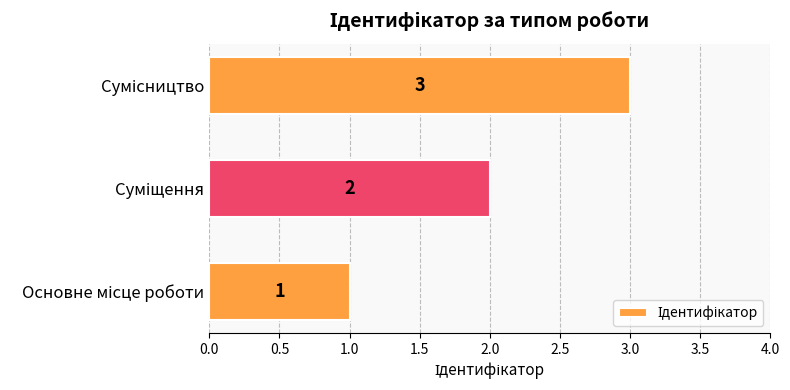

What is the difference between the maximum and second lowest values?

1